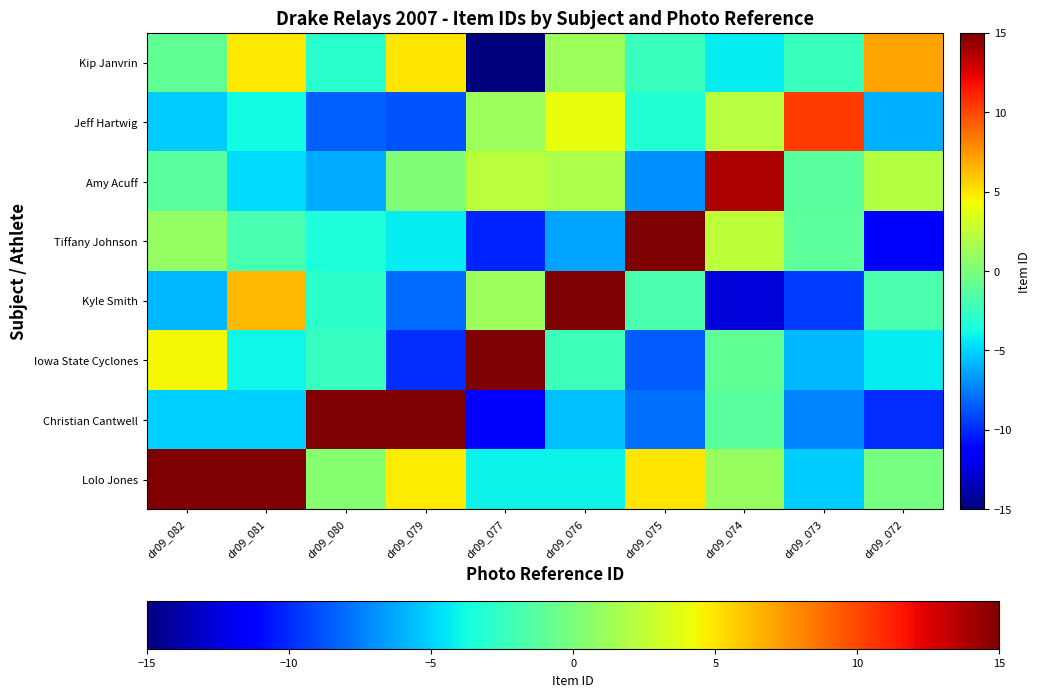

How many series are shown in this chart?

8